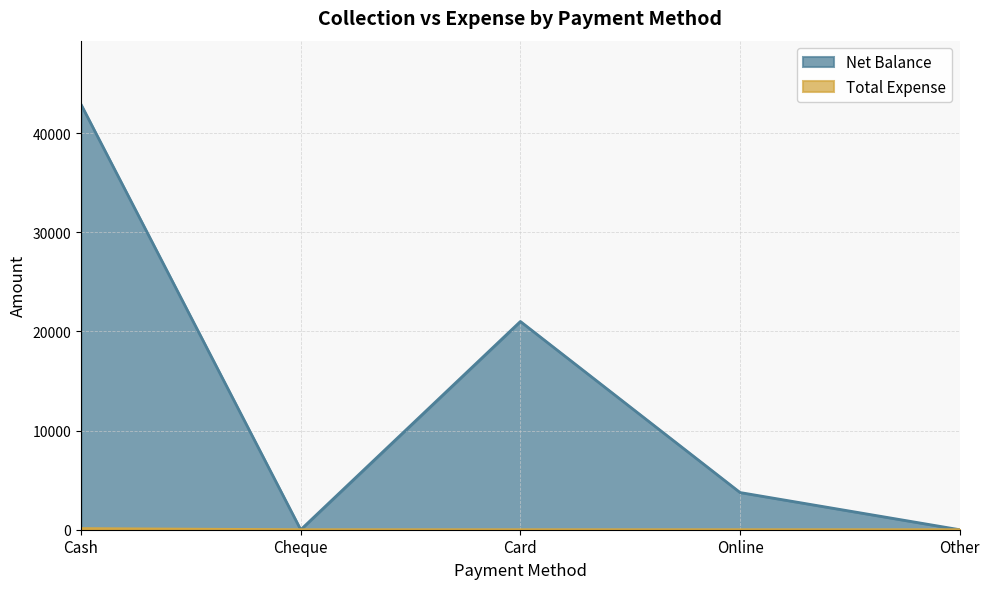

What is the difference between the maximum and minimum values in the Total Expense series?

115